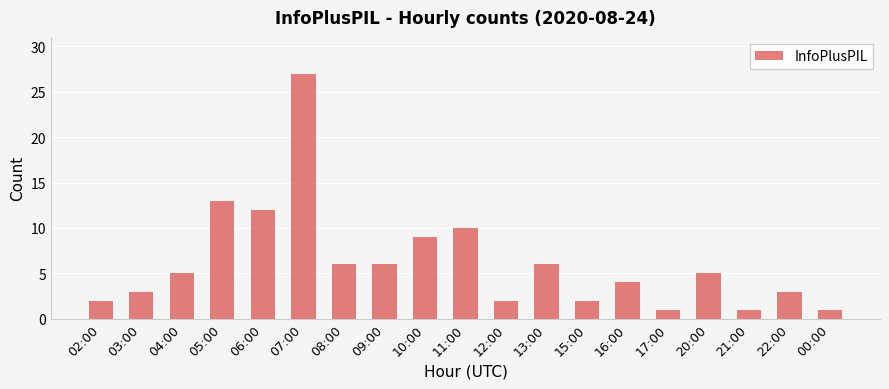

What is the label of the 12th bar from the left?

13:00